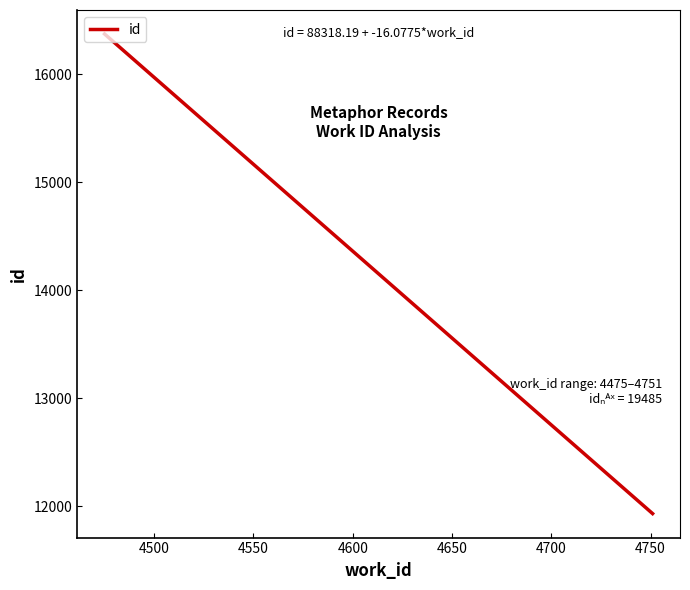

What is the difference between the maximum and minimum values?

4437.4